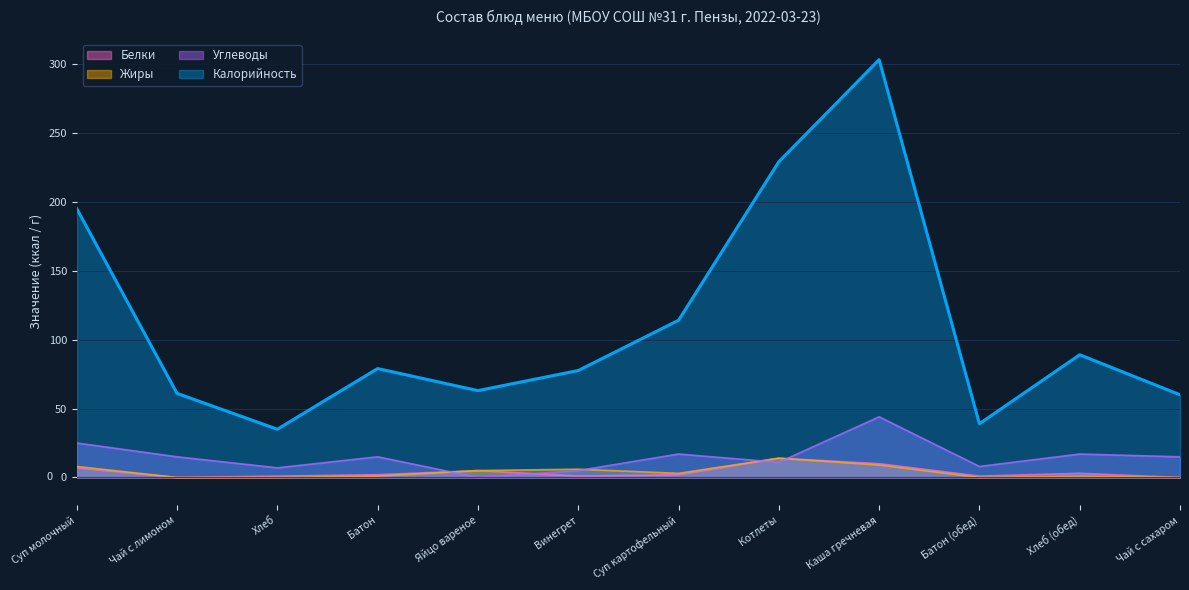

How many data points in Жиры are less than 3?

6